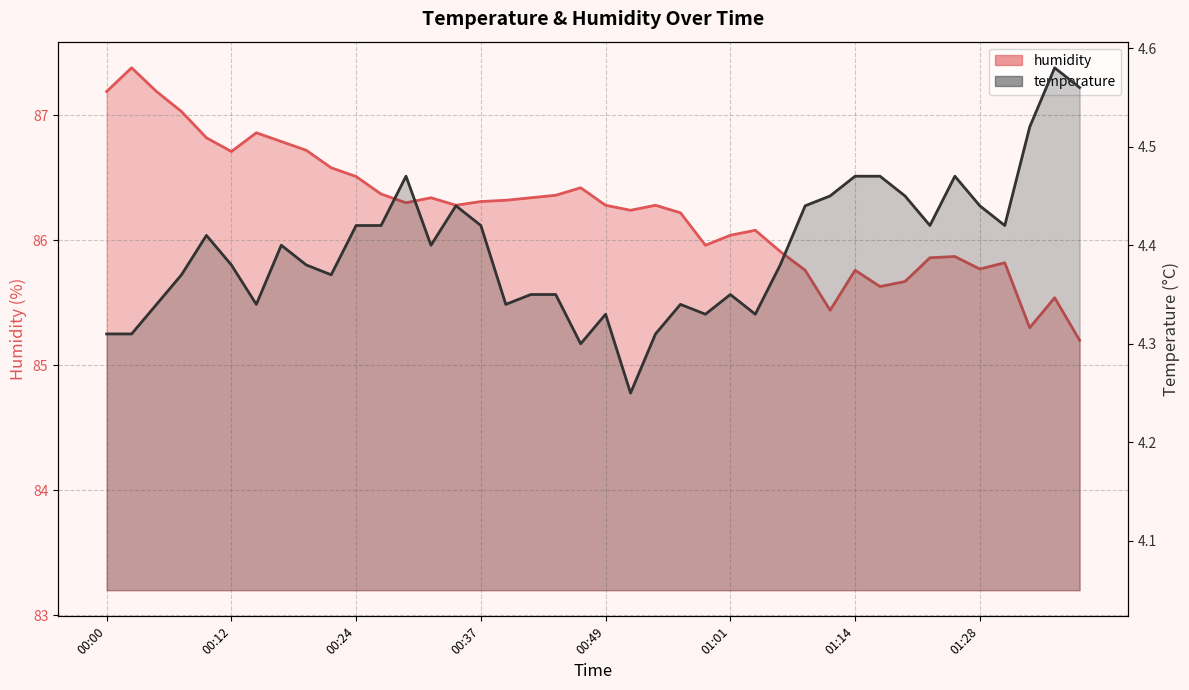

Rank the series by their maximum value, from lowest to highest.

temperature, humidity